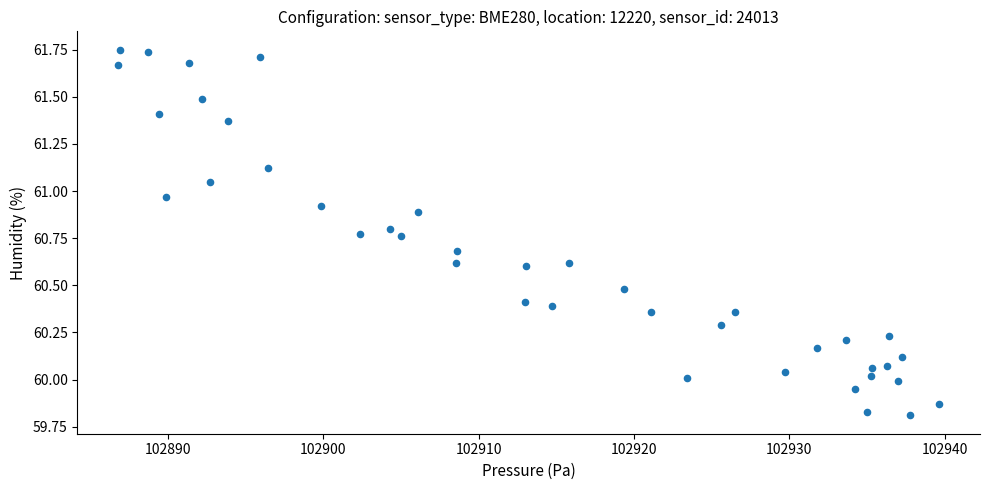

What is the range of Y values (max minus min)?

1.9